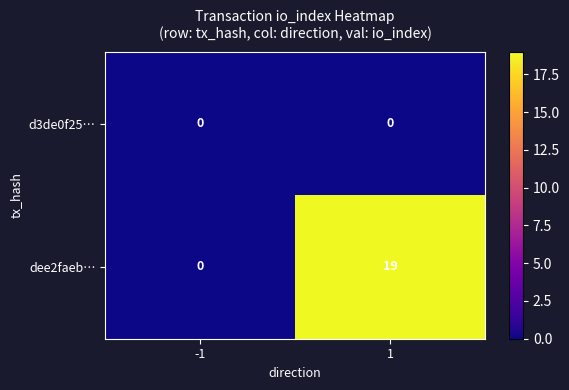

What is the sum of the dee2faeb… values at -1 and 1?

19